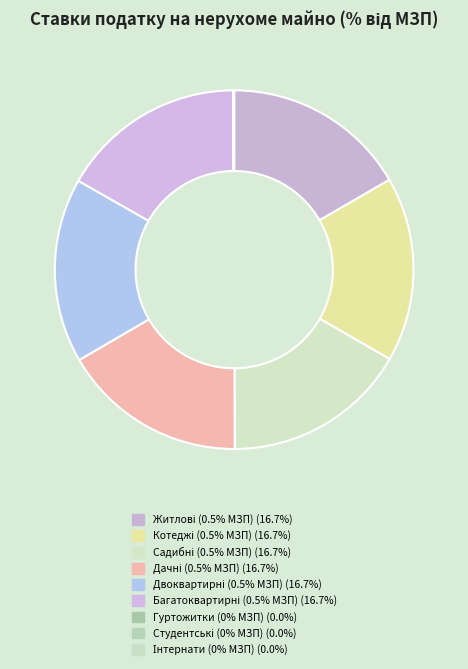

Count the number of slices in the pie.

9